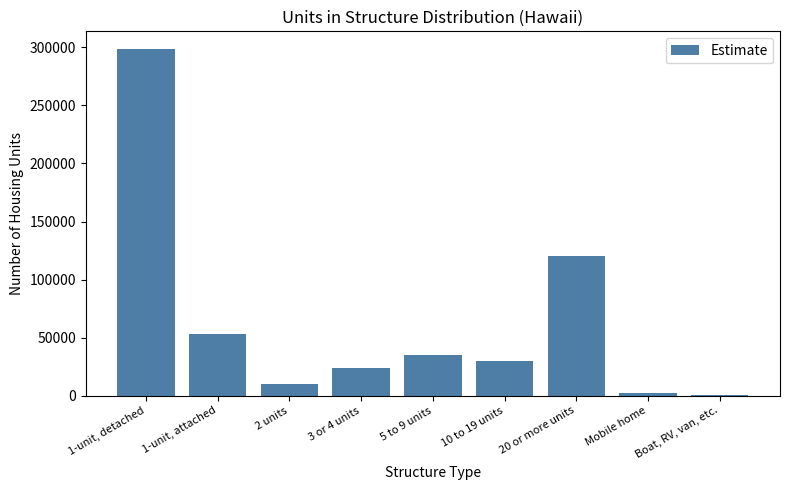

At which category does the chart reach its peak across all series?

1-unit, detached